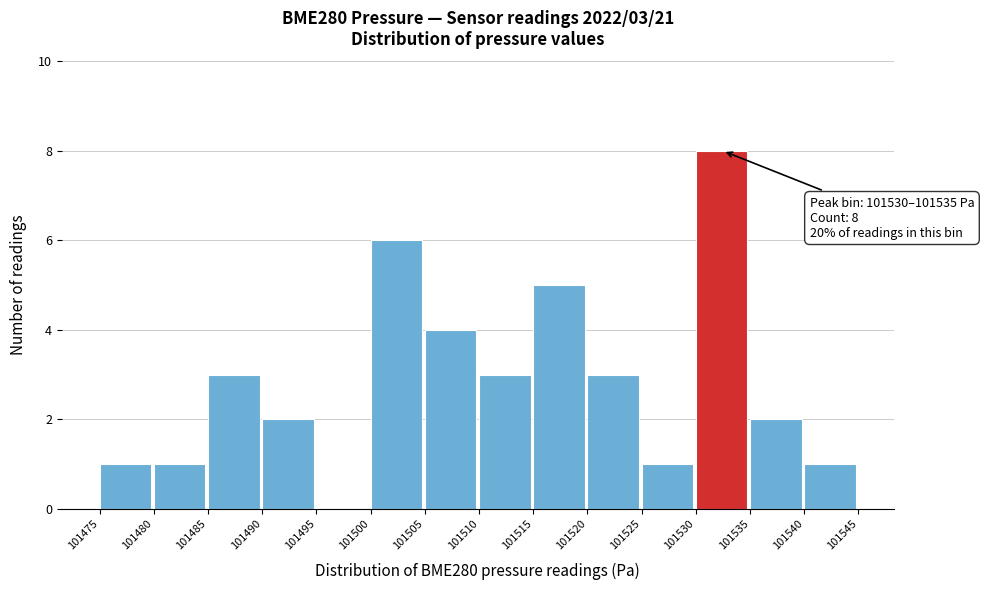

Over which range of the x-axis is the bar tallest?

101530 to 101535